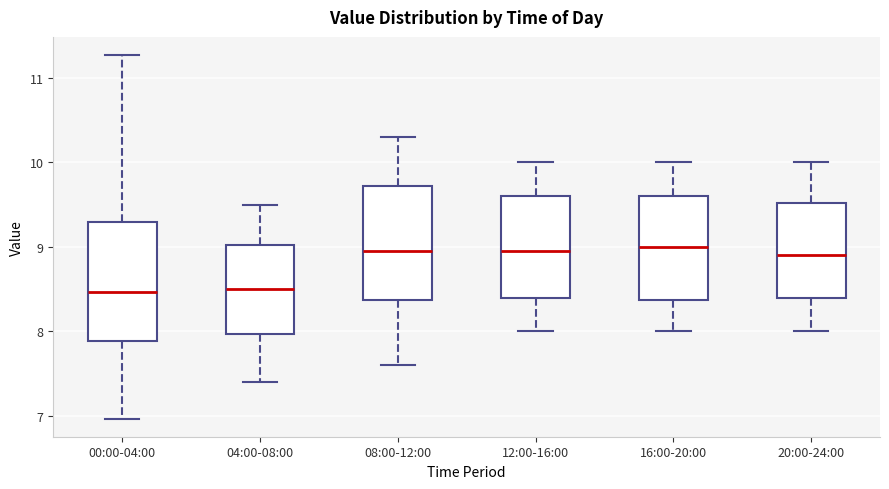

Reading left to right, transcribe this box plot: for each box, give where its median line is, the range the box spans, and where its two whiskers end, as read against the y-axis. The values are not printed on the chart, so give them approximately, as read against the axis.

00:00-04:00: median 8.5, box 7.9 to 9.3, whiskers 7.0 to 11.3
04:00-08:00: median 8.5, box 8.0 to 9.0, whiskers 7.4 to 9.5
08:00-12:00: median 9.0, box 8.4 to 9.7, whiskers 7.6 to 10.3
12:00-16:00: median 9.0, box 8.4 to 9.6, whiskers 8.0 to 10.0
16:00-20:00: median 9.0, box 8.4 to 9.6, whiskers 8.0 to 10.0
20:00-24:00: median 8.9, box 8.4 to 9.5, whiskers 8.0 to 10.0